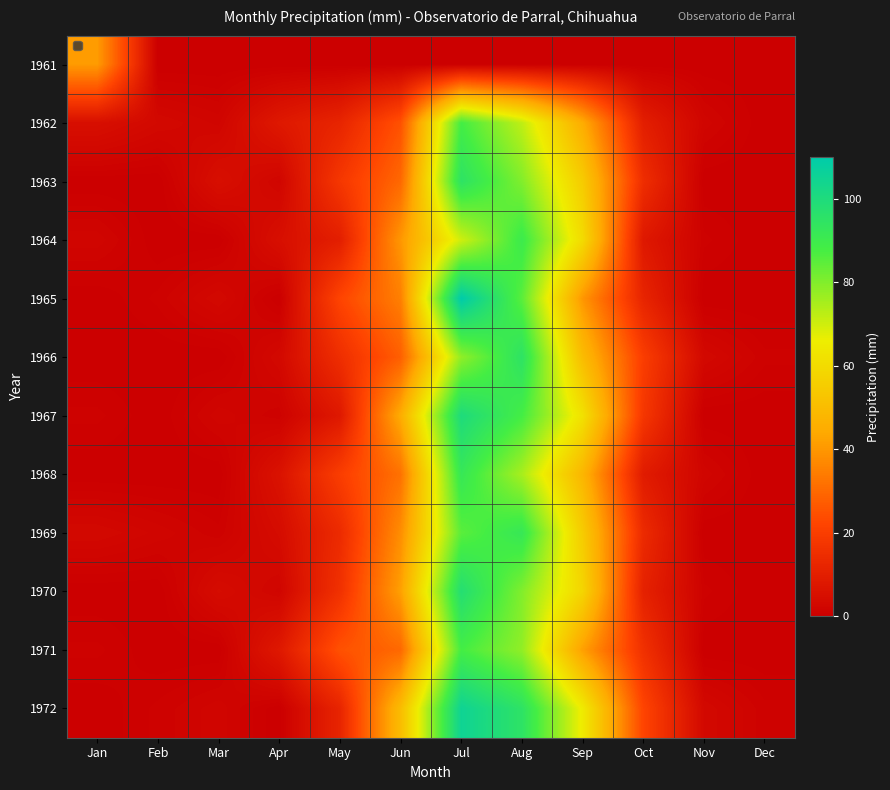

Reading right to left, extract all data points from this chart.

1961: Dec=0	Nov=0	Oct=0	Sep=0	Aug=0	Jul=0	Jun=0	May=0	Apr=0	Mar=0	Feb=0	Jan=41
1962: Dec=0	Nov=2	Oct=10	Sep=45	Aug=72	Jul=88	Jun=25	May=12	Apr=8	Mar=2	Feb=3	Jan=5
1963: Dec=0	Nov=0	Oct=15	Sep=55	Aug=80	Jul=95	Jun=30	May=18	Apr=2	Mar=5	Feb=0	Jan=0
1964: Dec=0	Nov=1	Oct=8	Sep=60	Aug=90	Jul=70	Jun=40	May=10	Apr=5	Mar=0	Feb=0	Jan=2
1965: Dec=0	Nov=0	Oct=12	Sep=40	Aug=85	Jul=110	Jun=35	May=22	Apr=0	Mar=3	Feb=1	Jan=0
1966: Dec=1	Nov=3	Oct=20	Sep=50	Aug=95	Jul=78	Jun=28	May=15	Apr=3	Mar=0	Feb=0	Jan=0
1967: Dec=0	Nov=0	Oct=18	Sep=62	Aug=88	Jul=100	Jun=45	May=8	Apr=1	Mar=2	Feb=0	Jan=1
1968: Dec=0	Nov=2	Oct=9	Sep=48	Aug=75	Jul=92	Jun=32	May=20	Apr=6	Mar=0	Feb=0	Jan=0
1969: Dec=0	Nov=0	Oct=14	Sep=55	Aug=92	Jul=85	Jun=38	May=14	Apr=4	Mar=1	Feb=2	Jan=3
1970: Dec=0	Nov=1	Oct=11	Sep=58	Aug=80	Jul=98	Jun=42	May=16	Apr=2	Mar=4	Feb=0	Jan=0
1971: Dec=0	Nov=0	Oct=16	Sep=42	Aug=78	Jul=88	Jun=30	May=25	Apr=8	Mar=0	Feb=0	Jan=1
1972: Dec=1	Nov=3	Oct=22	Sep=65	Aug=95	Jul=105	Jun=50	May=12	Apr=0	Mar=2	Feb=1	Jan=0